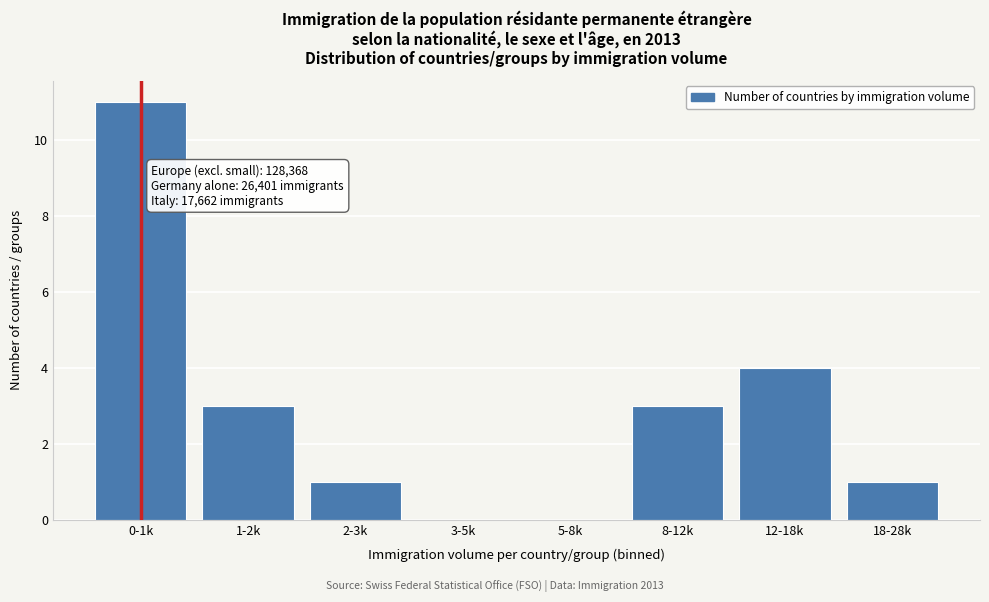

Reading right to left, transcribe all the data shown in this chart.

18-28k=1	12-18k=4	8-12k=3	5-8k=0	3-5k=0	2-3k=1	1-2k=3	0-1k=11